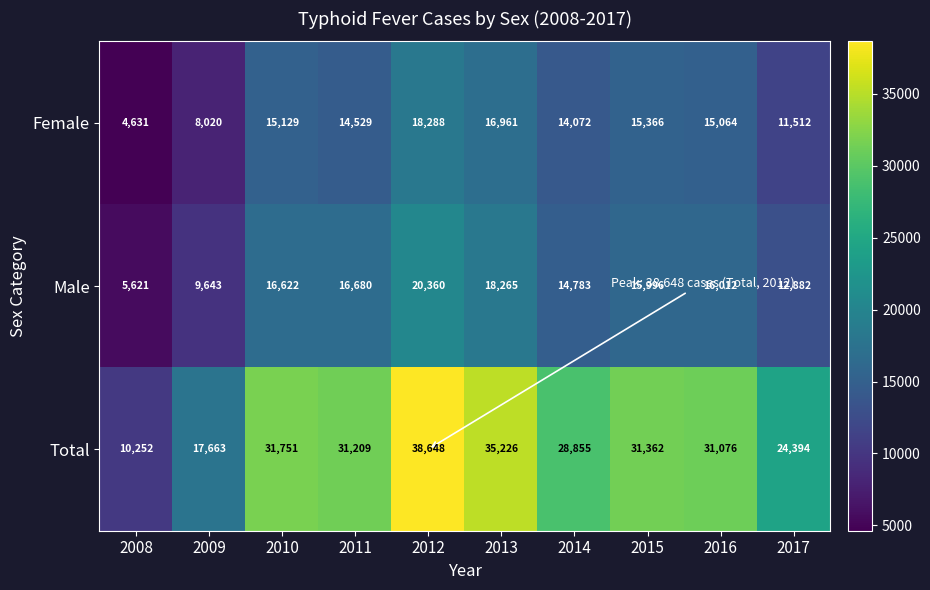

What is the difference between the maximum and minimum values in the Total series?

28396